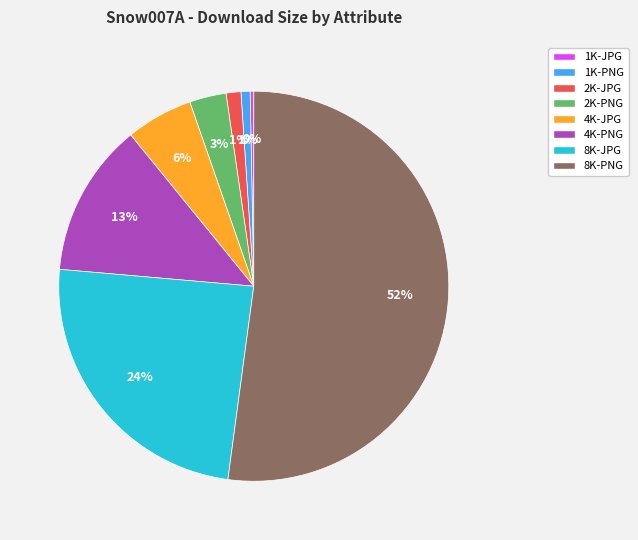

What is the largest slice in the pie chart?

8K-PNG